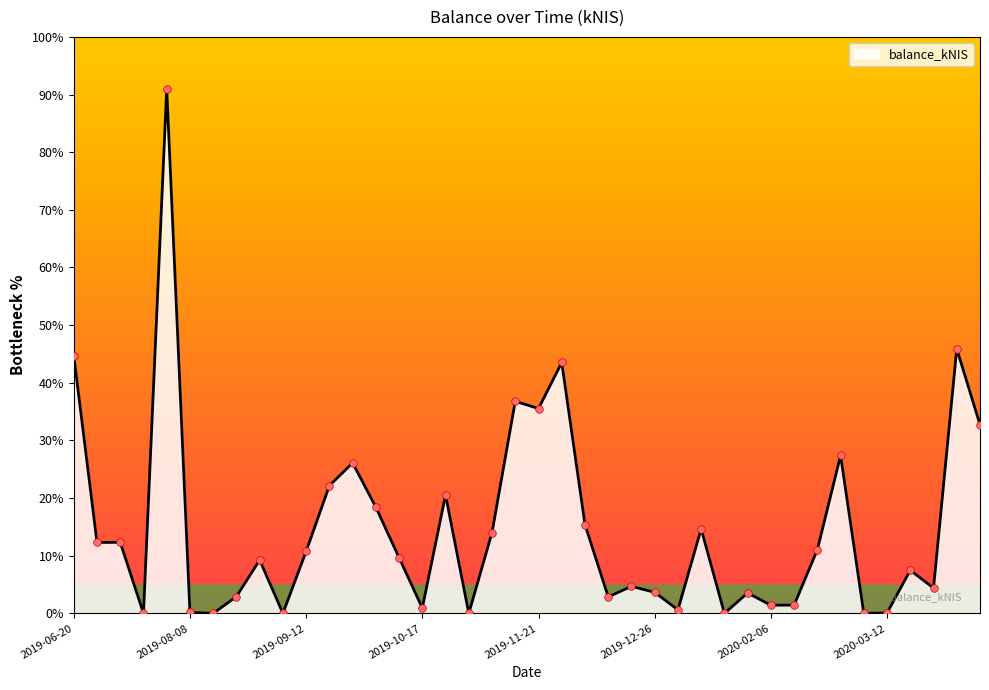

What is the maximum value shown in the chart?

91.0